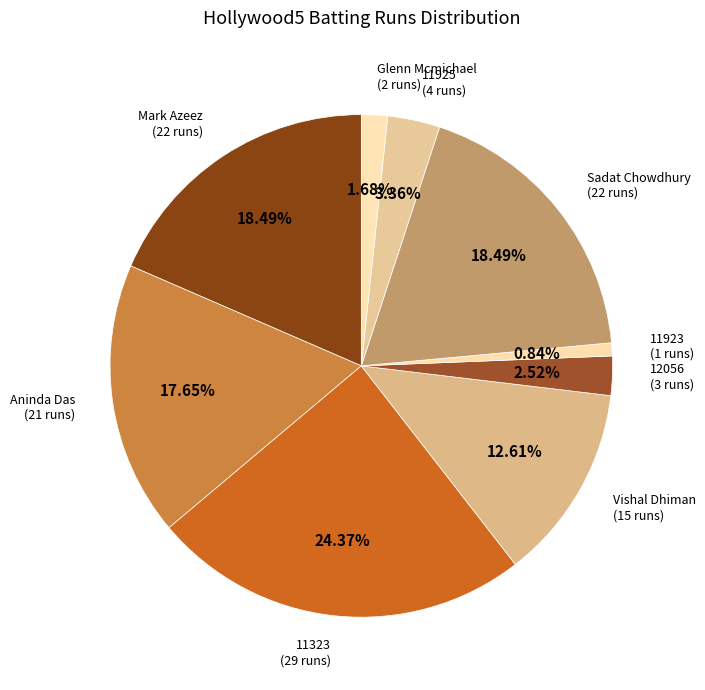

Which has a higher value, Vishal Dhiman or Aninda Das?

Aninda Das